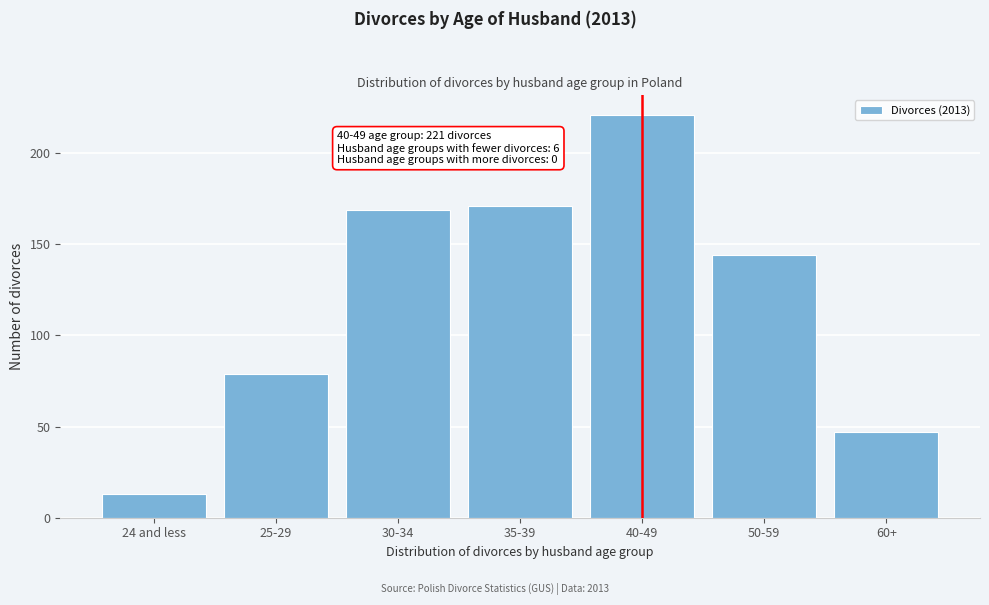

Reading left to right, extract all data points from this chart.

24 and less=13	25-29=79	30-34=169	35-39=171	40-49=221	50-59=144	60+=47